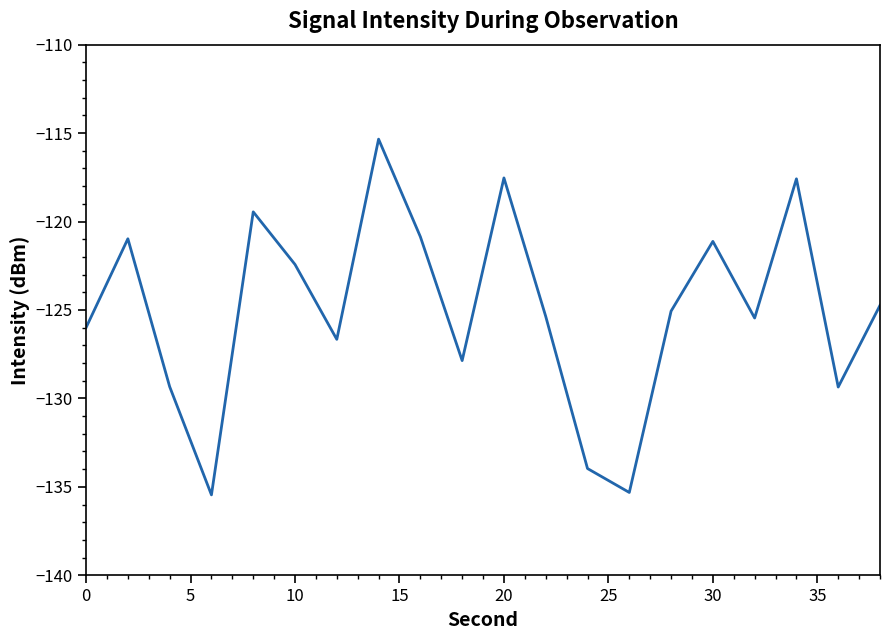

What is the minimum value shown in the chart?

-135.5